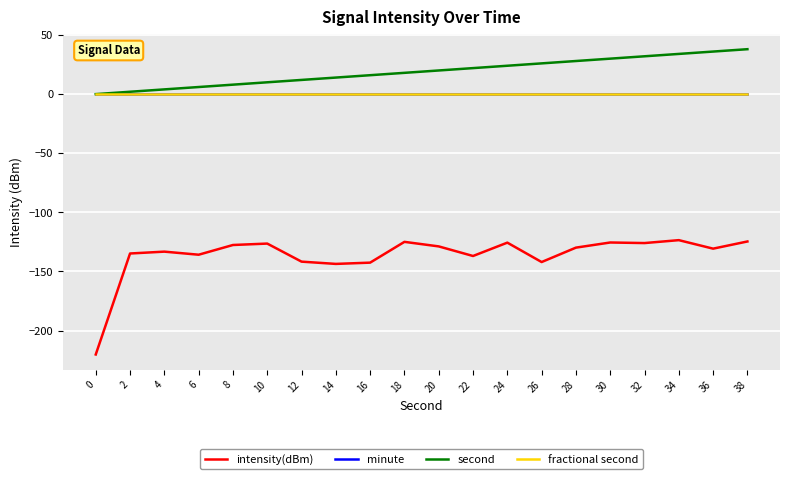

Which series has the widest spread of values?

intensity(dBm)